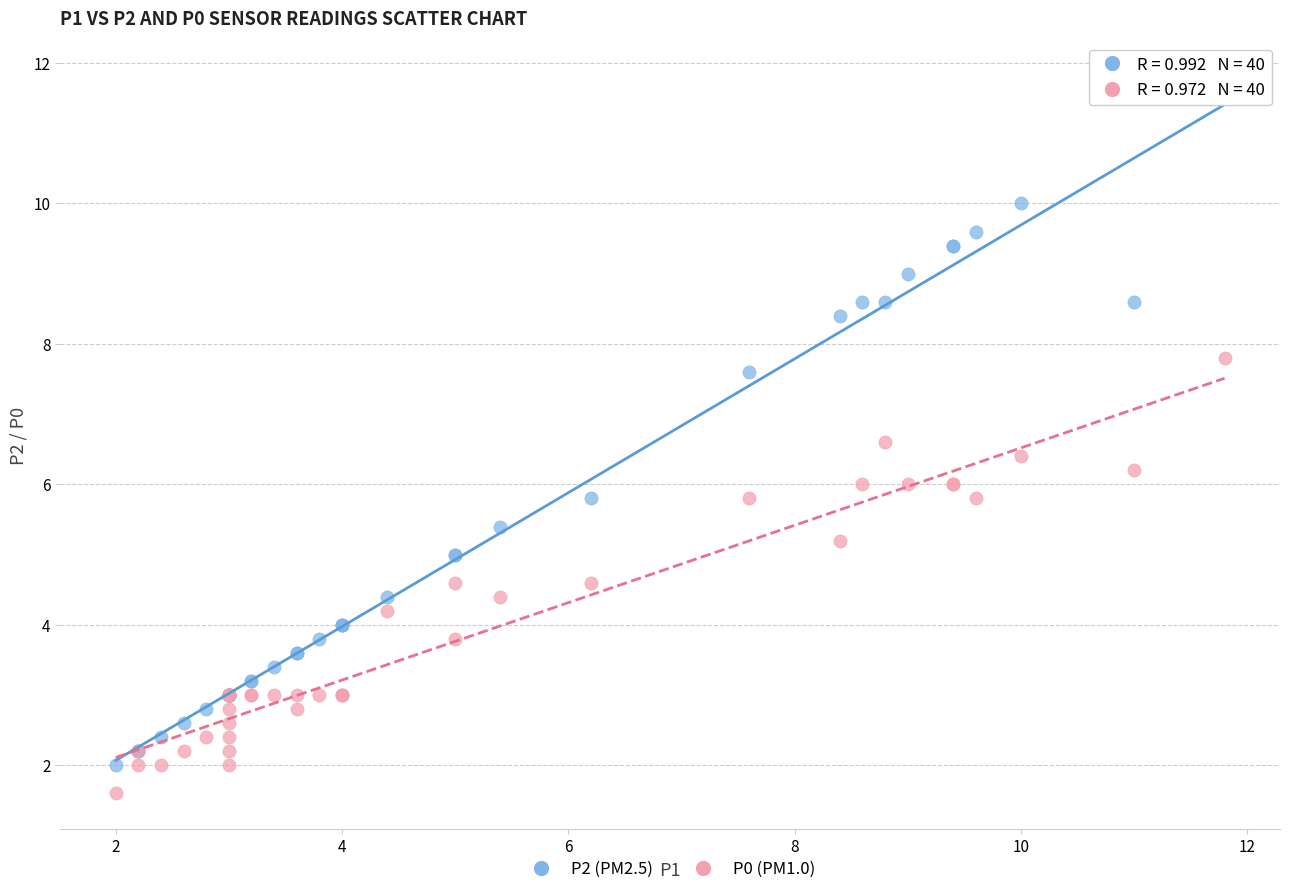

What are all the series names shown in the legend?

P2 (PM2.5), P0 (PM1.0)